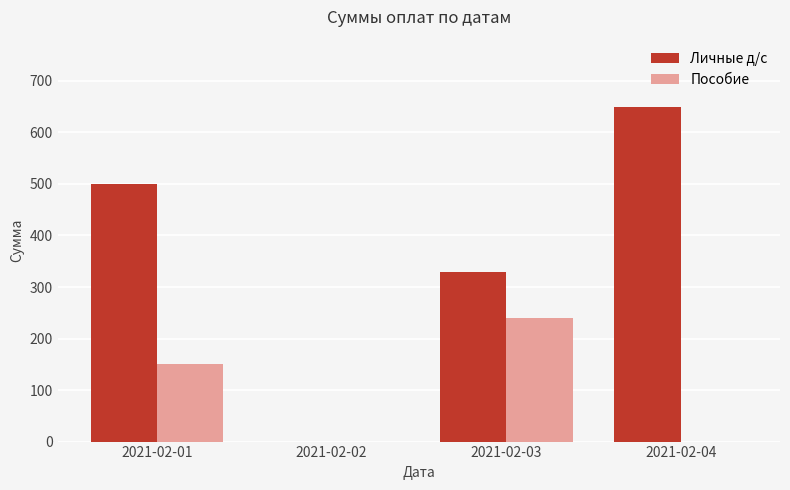

At which category does the chart reach its peak across all series?

2021-02-04